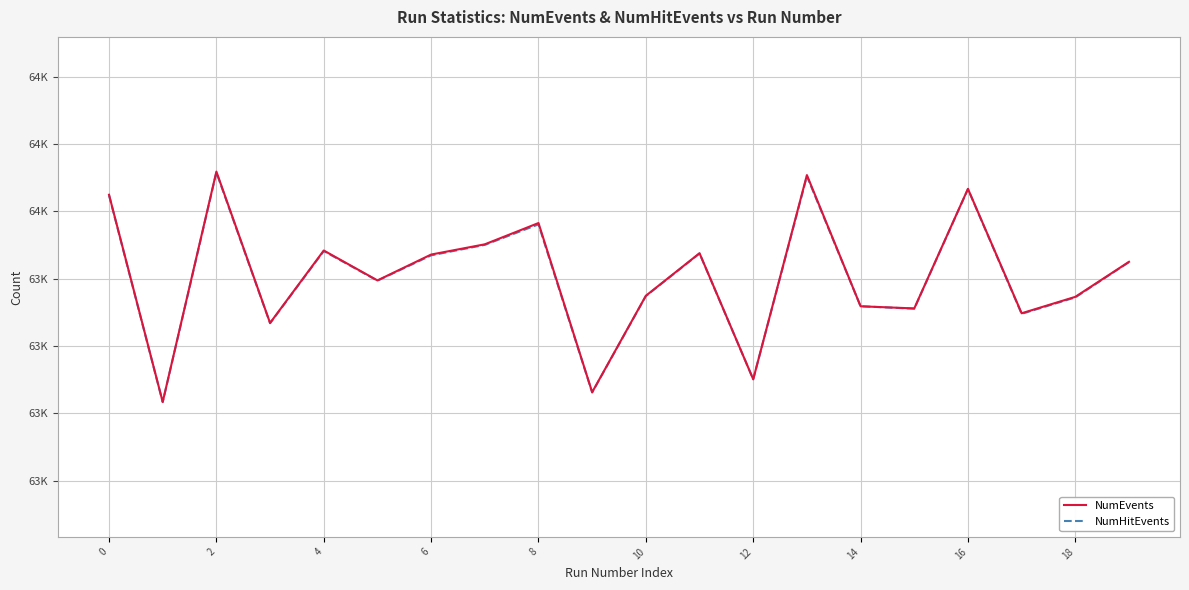

True or false: NumHitEvents and NumEvents cross at least once.

False